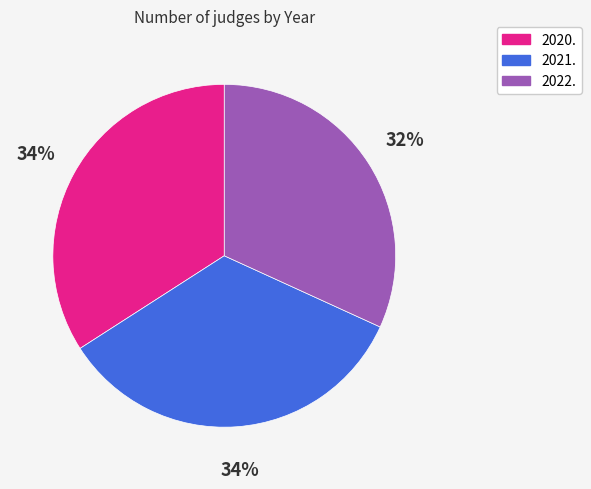

Which has a higher value, 2022. or 2021.?

2021.